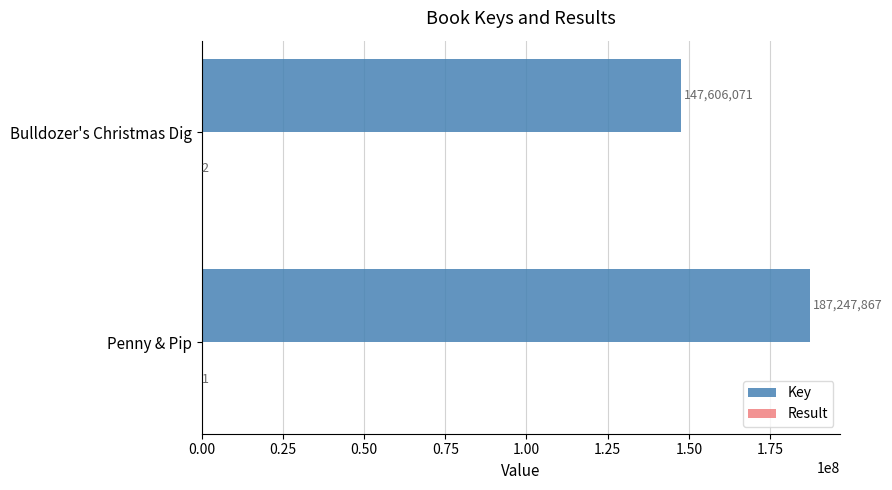

Is it true that Key equals 51612753 at Penny & Pip?

False